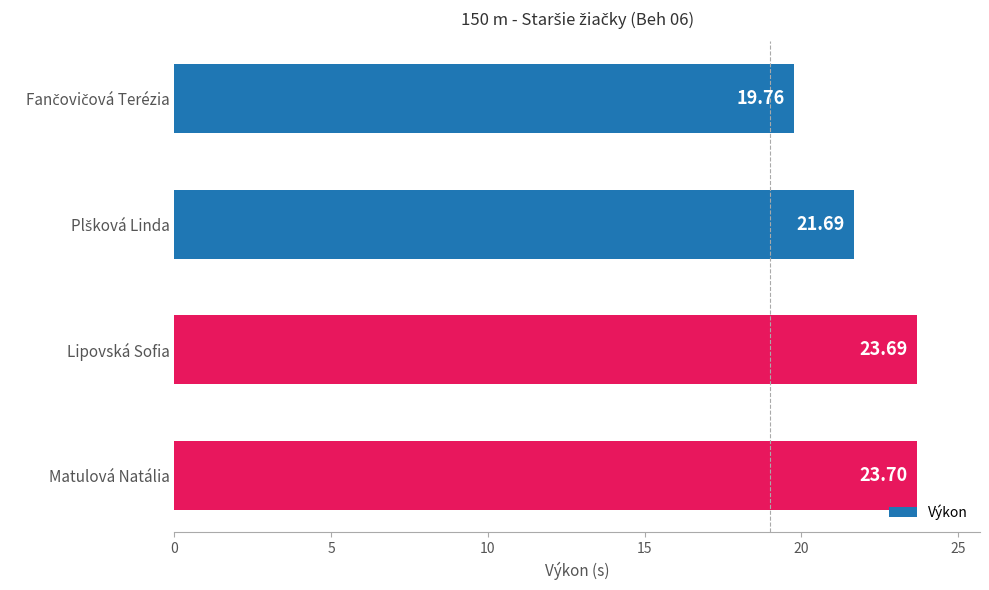

How many series are shown in this chart?

1